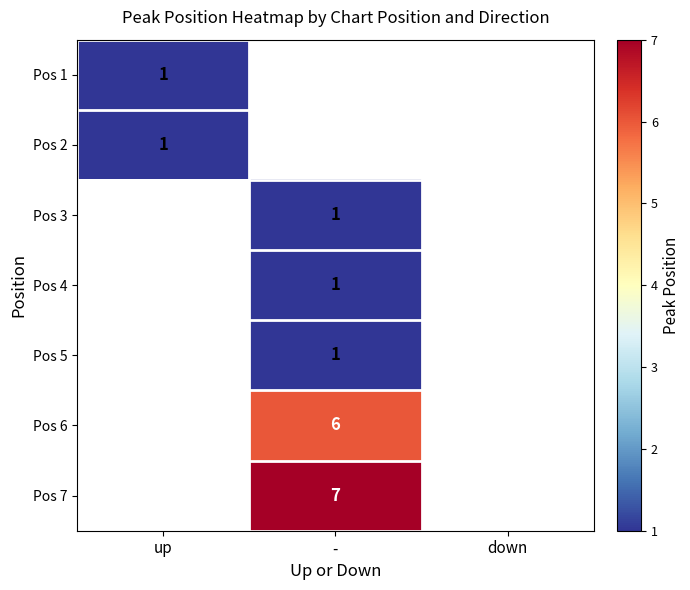

The Pos 3 series shows 1 at -. True or false?

True